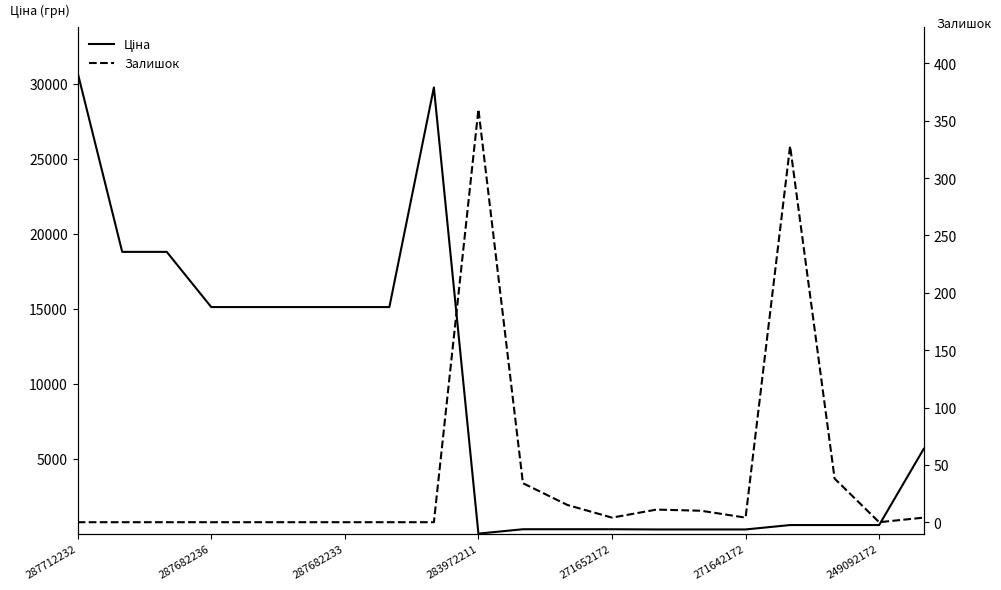

What is the difference between the highest and lowest values at 11?

309.8